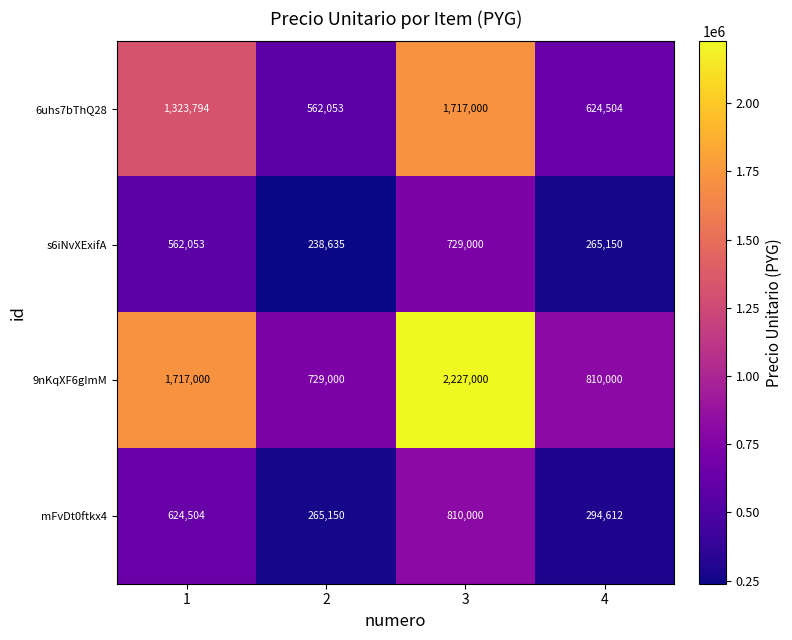

Rank the series at 1 from highest to lowest value.

9nKqXF6gImM, 6uhs7bThQ28, mFvDt0ftkx4, s6iNvXExifA